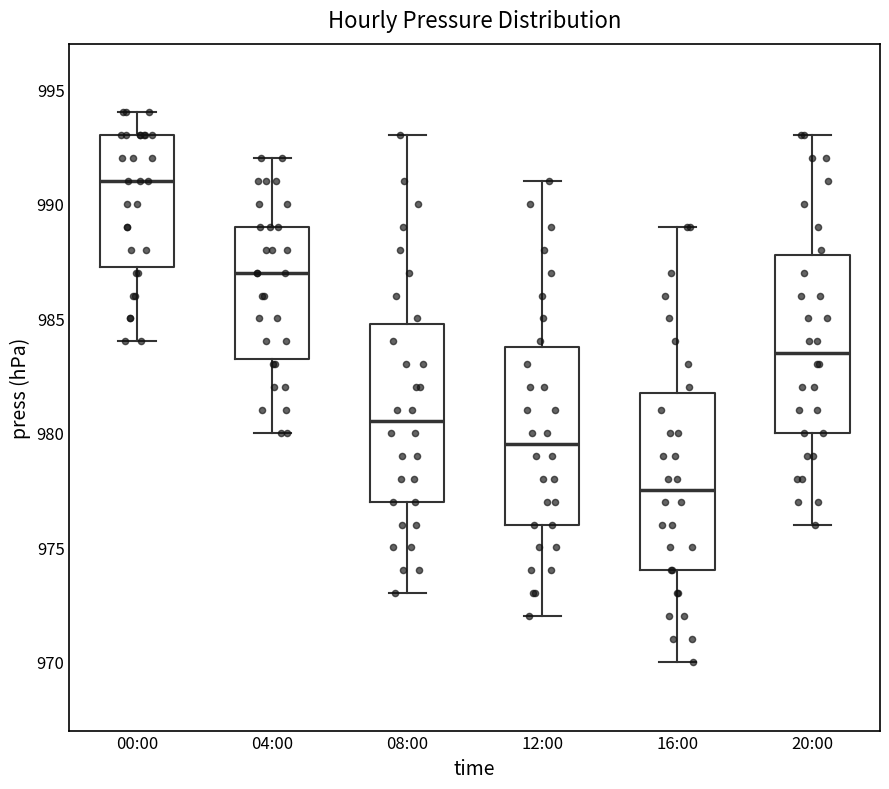

Which box's median line is the lowest?

16:00